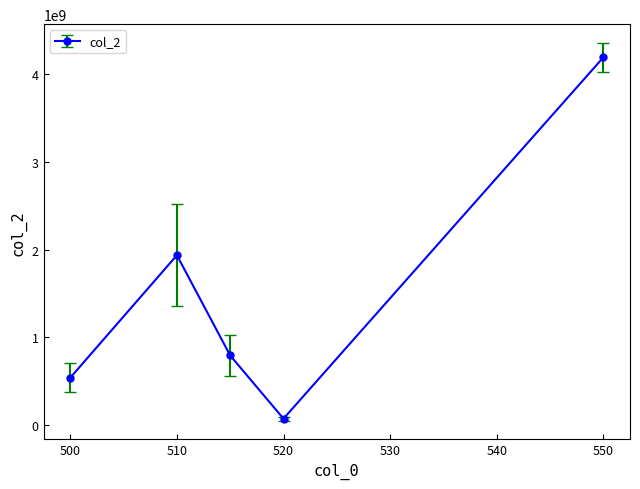

How many interior local peaks (higher than both neighbors) does the data have?

1